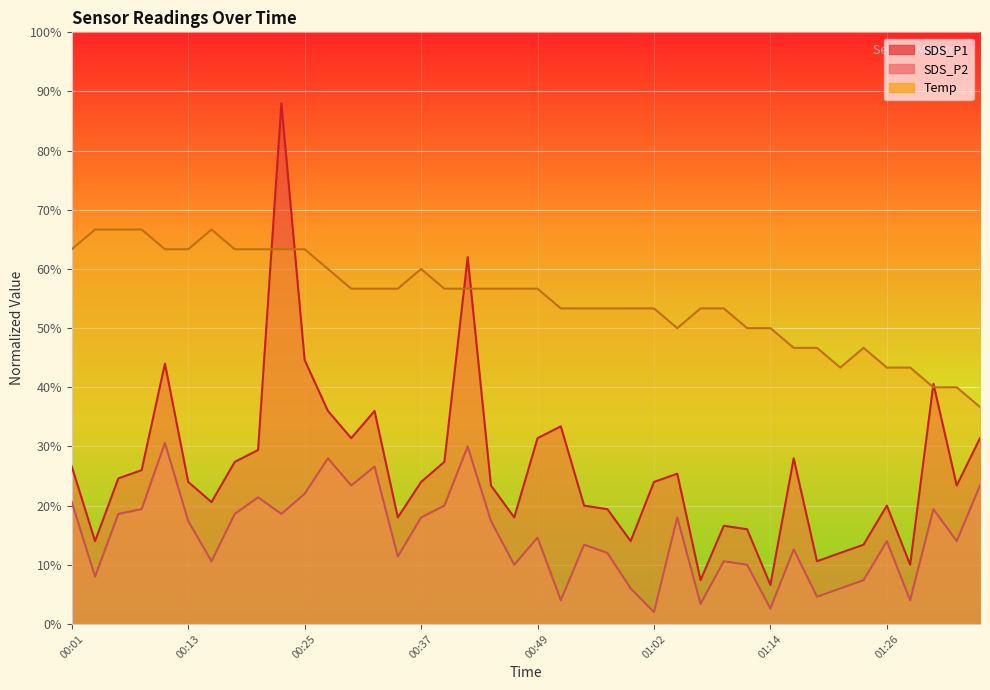

What is the label of the 1st point from the left?

00:01